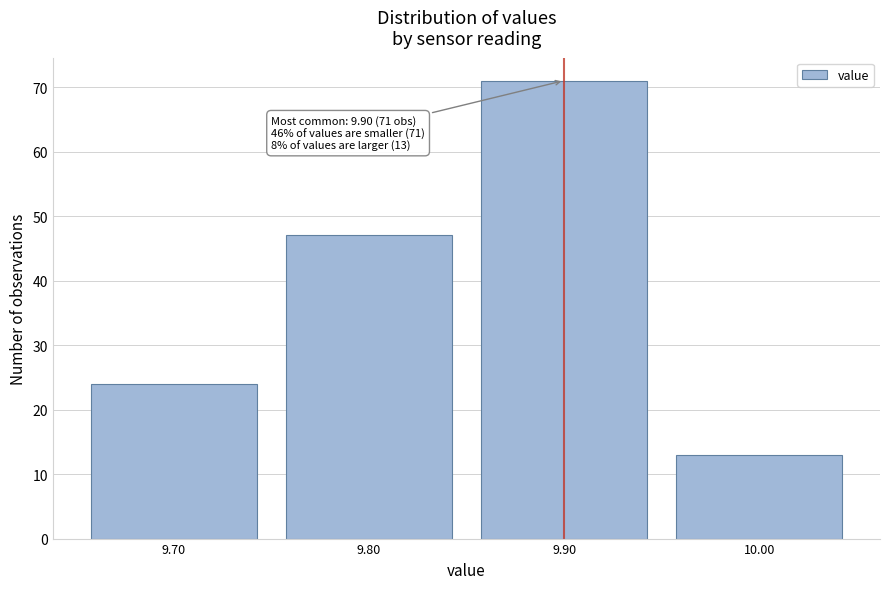

Over which range of the x-axis is the bar tallest?

9.85 to 9.95